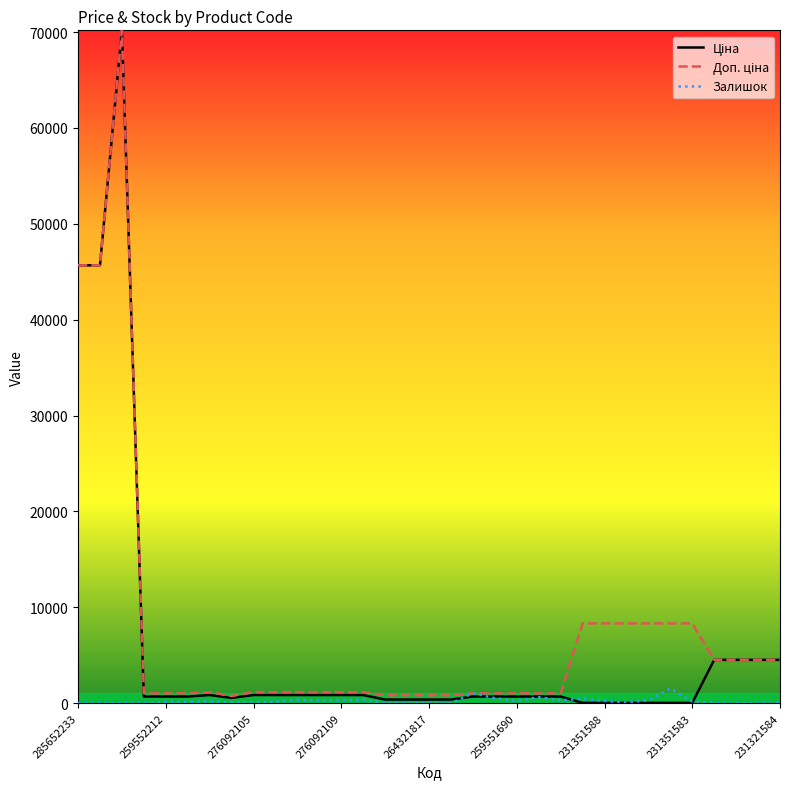

How many lines are shown in the chart?

3